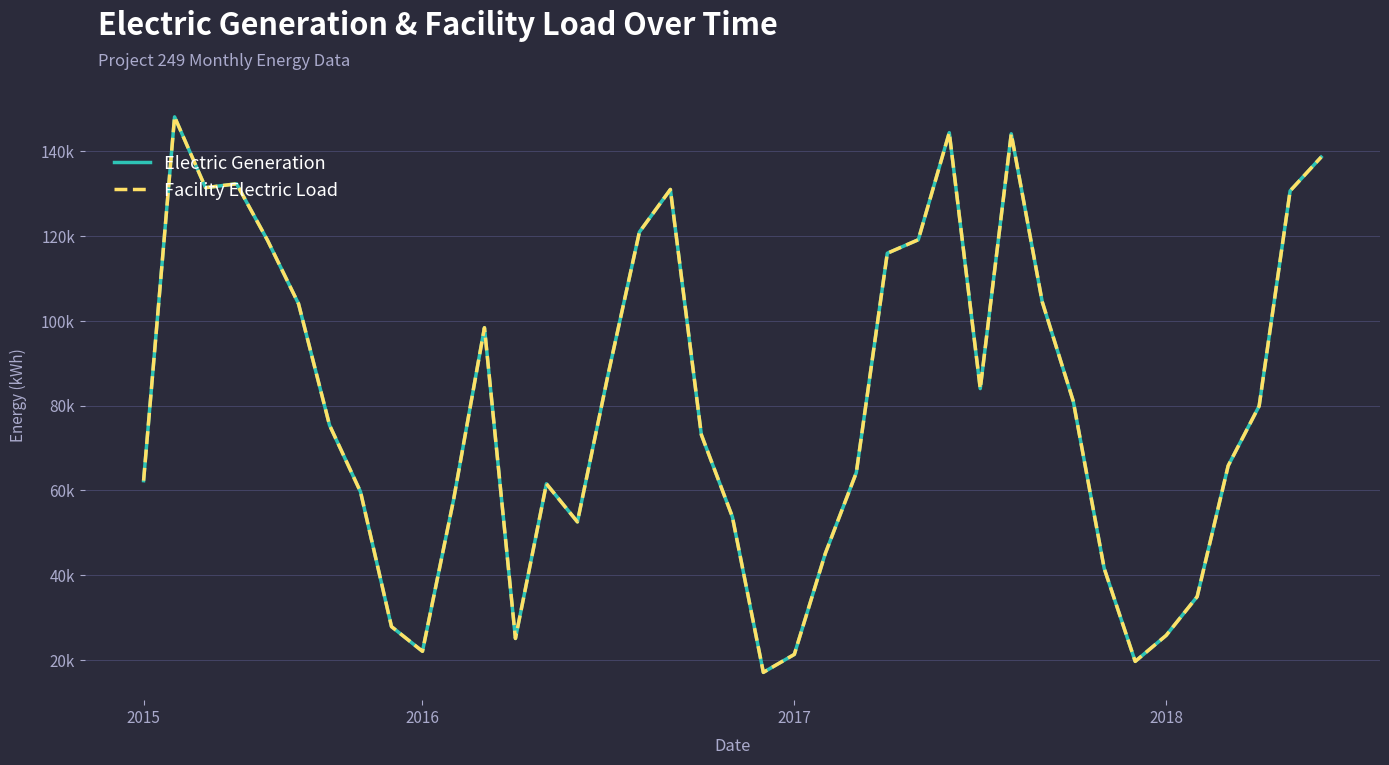

Does the chart have visible grid lines?

Yes